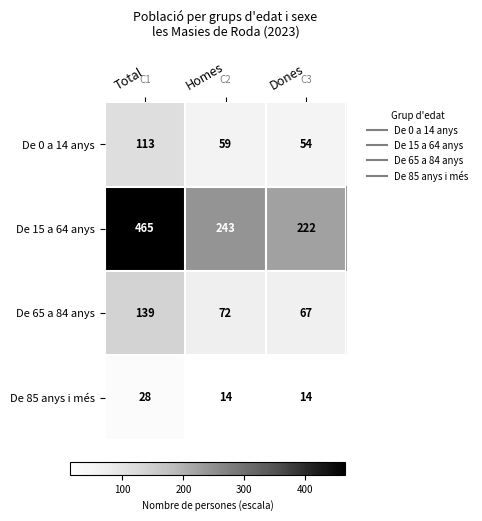

What is the total value across all series at Total?

745